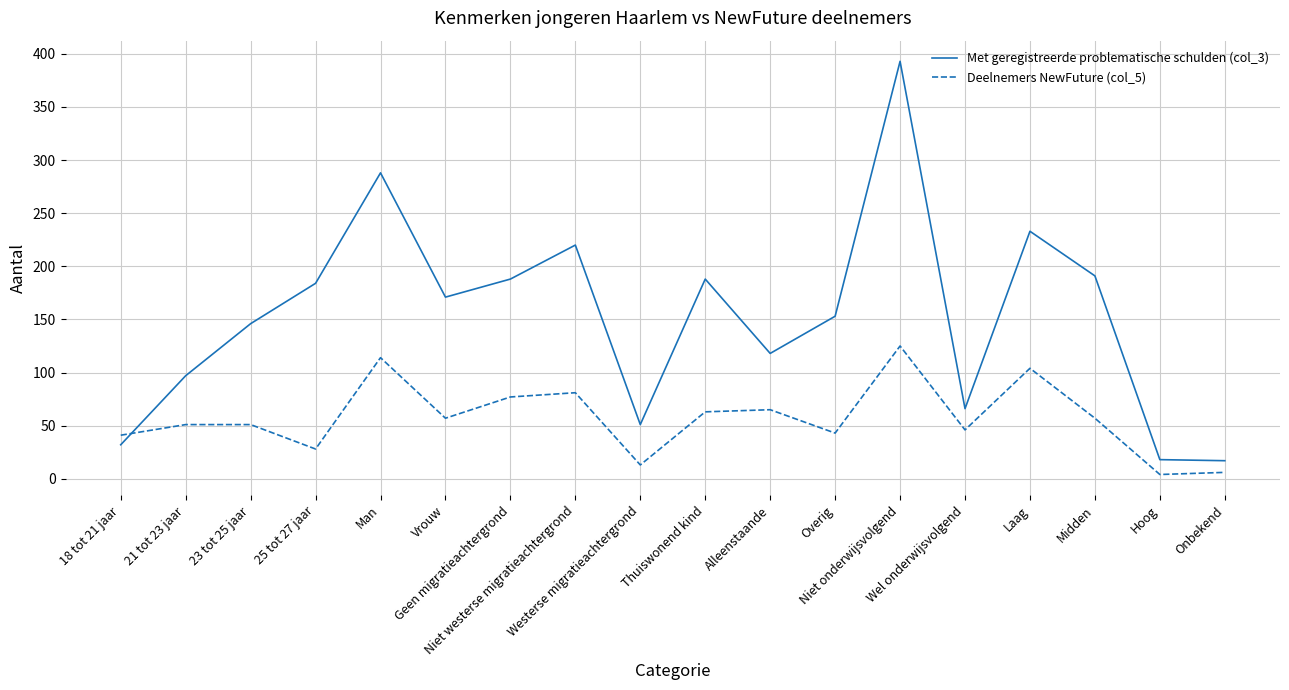

What position from the right is Vrouw?

13